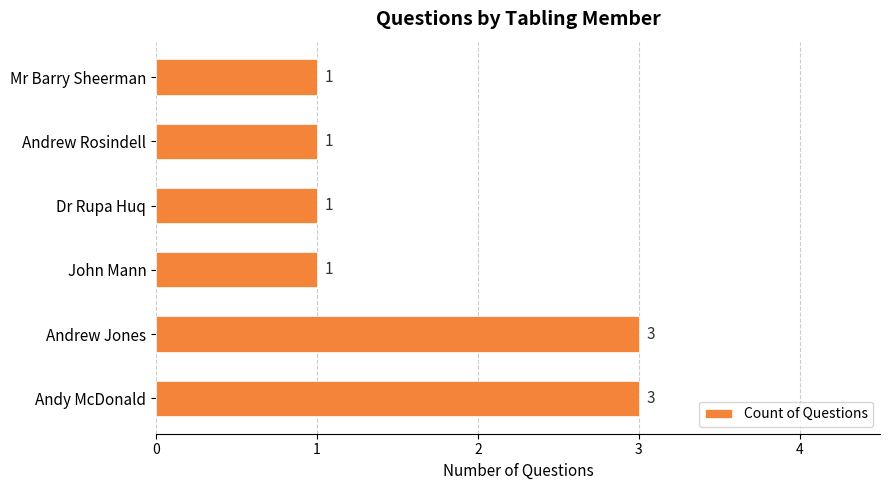

Which has a higher value, Dr Rupa Huq or Andrew Jones?

Andrew Jones